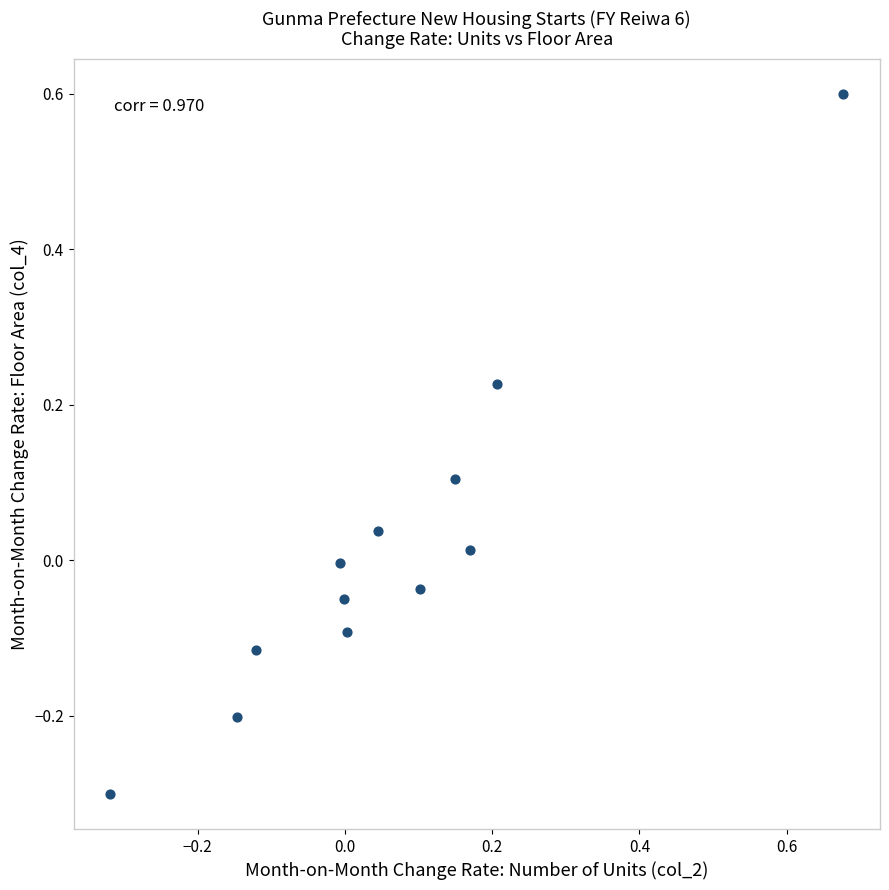

What is the range of X values (max minus min)?

1.0